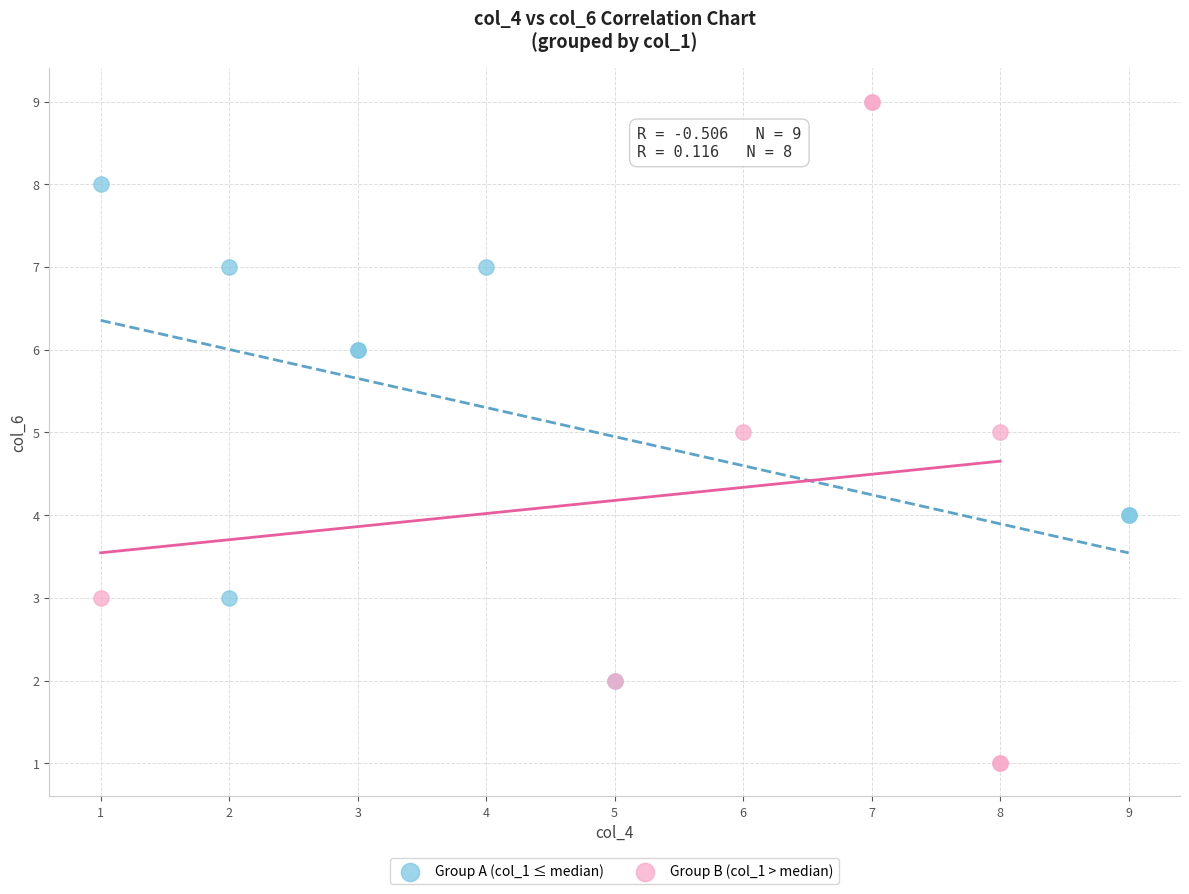

Which series reaches the maximum Y coordinate?

Group B (col_1 > median)